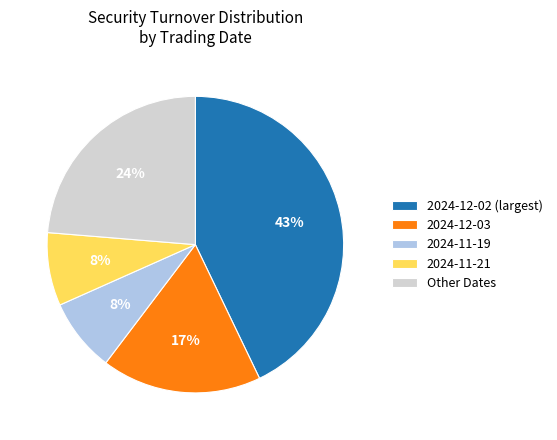

The Other Dates slice represents 14% of the pie. True or false?

False